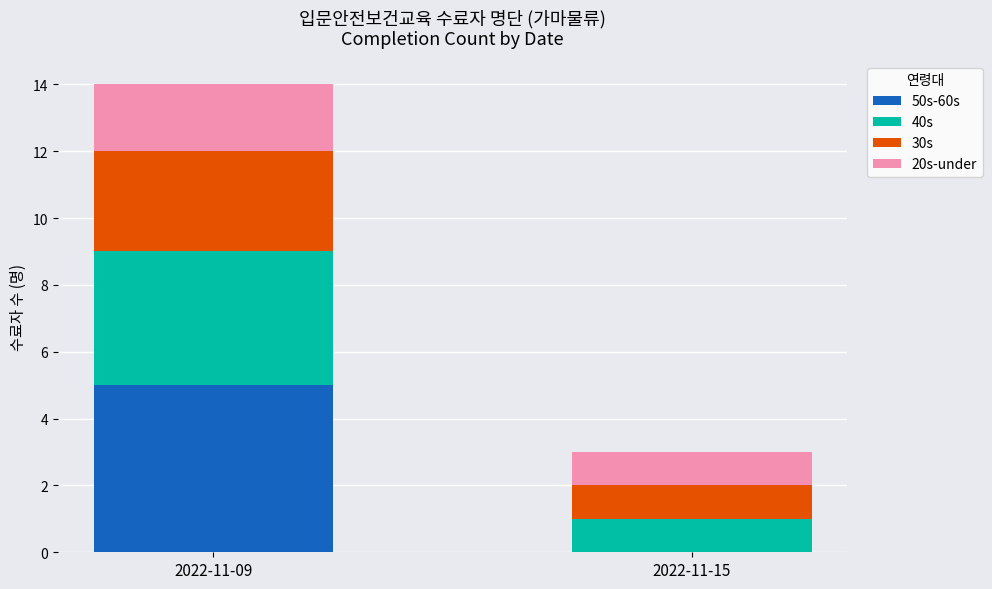

At which category is the sum across all series the highest?

2022-11-09